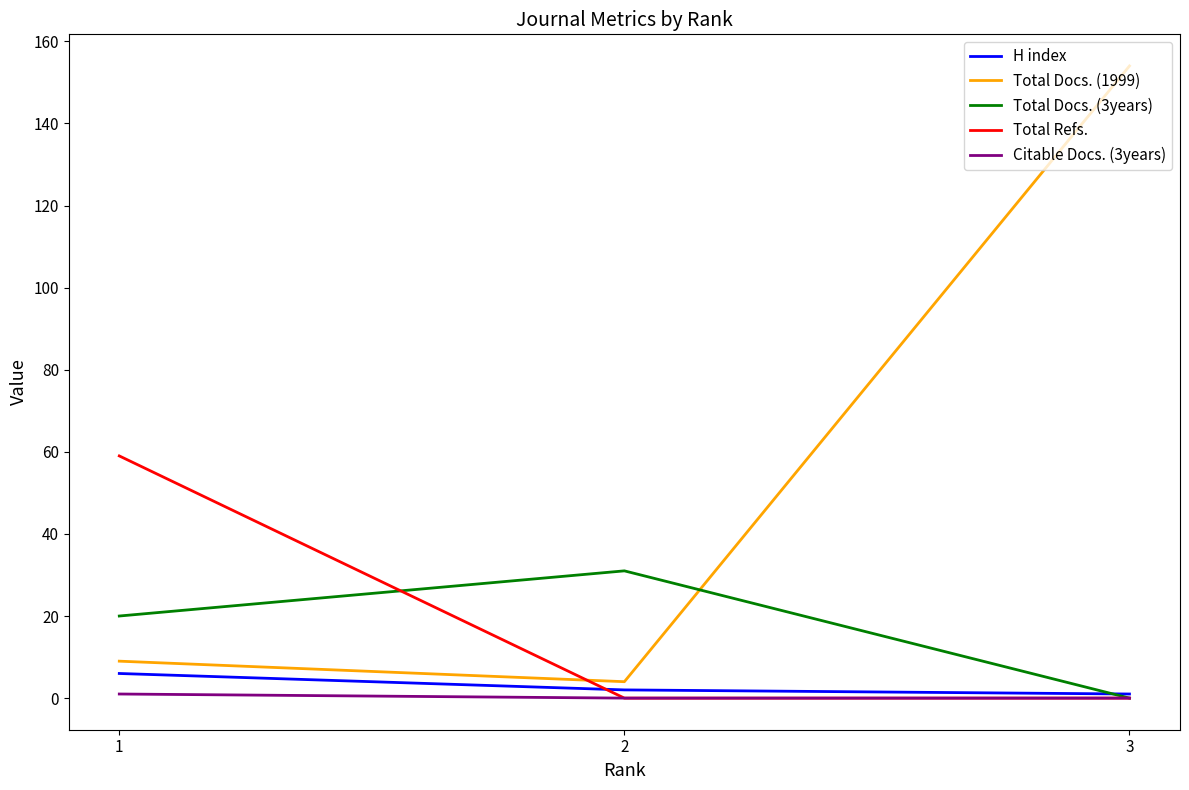

Does the chart have visible grid lines?

No